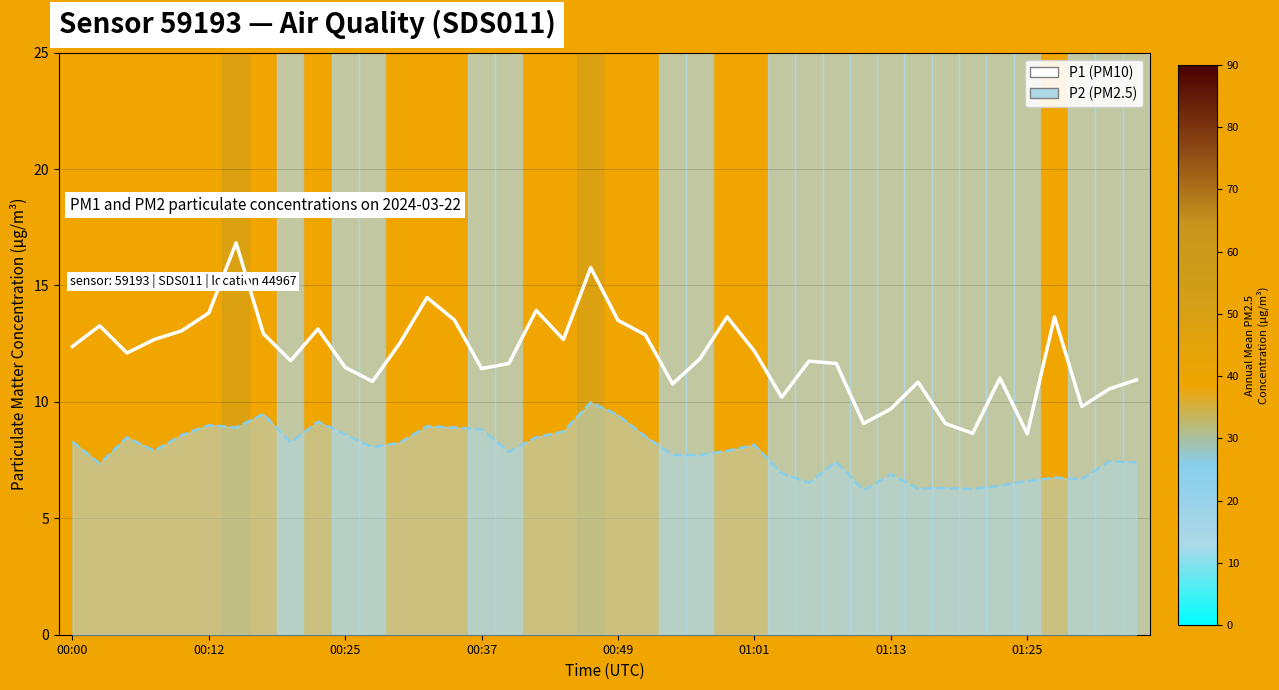

What is the sum of the P1 (PM10) values at 38 and 37?

20.4